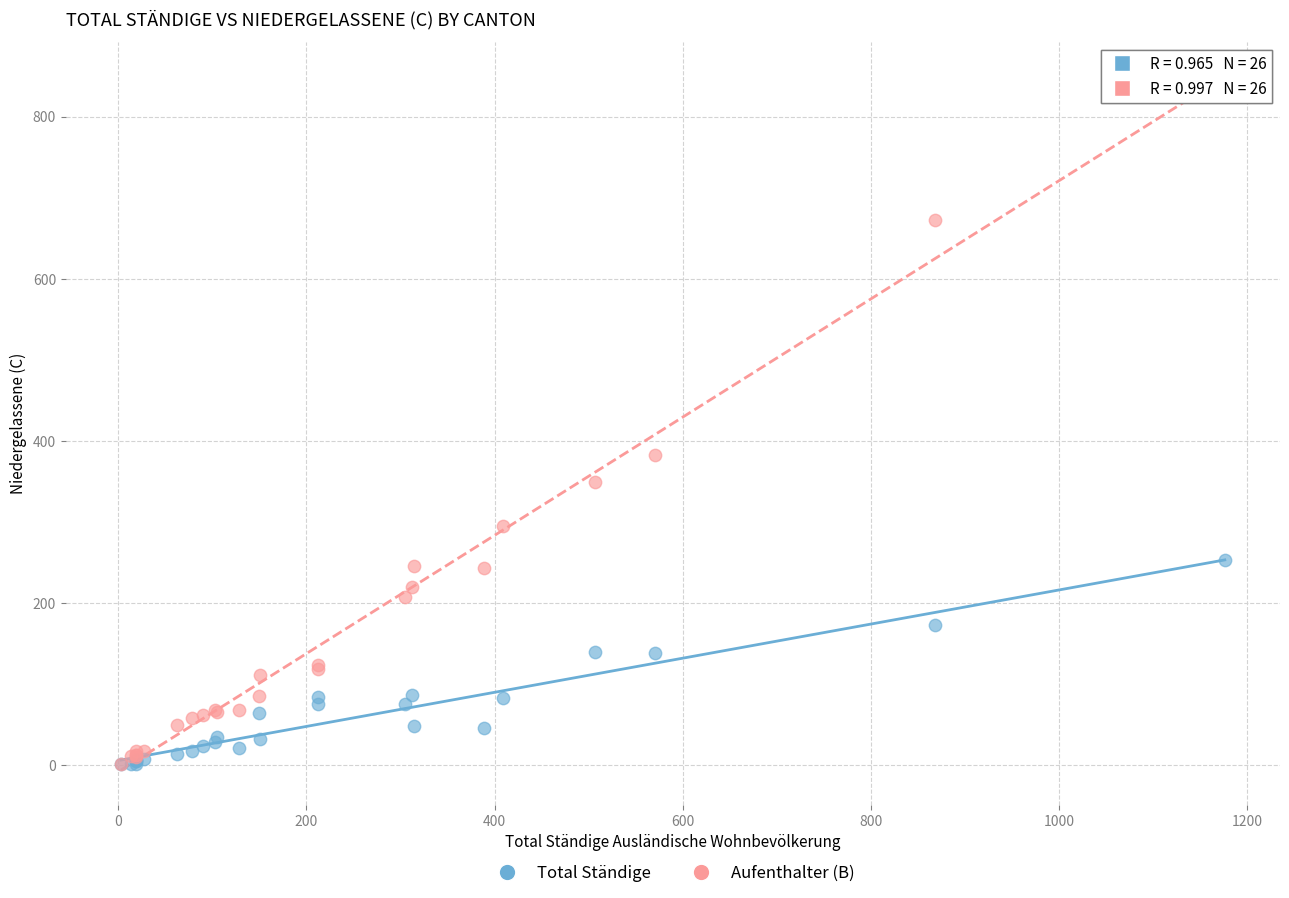

Across all series, what Y value is closest to 423?

383